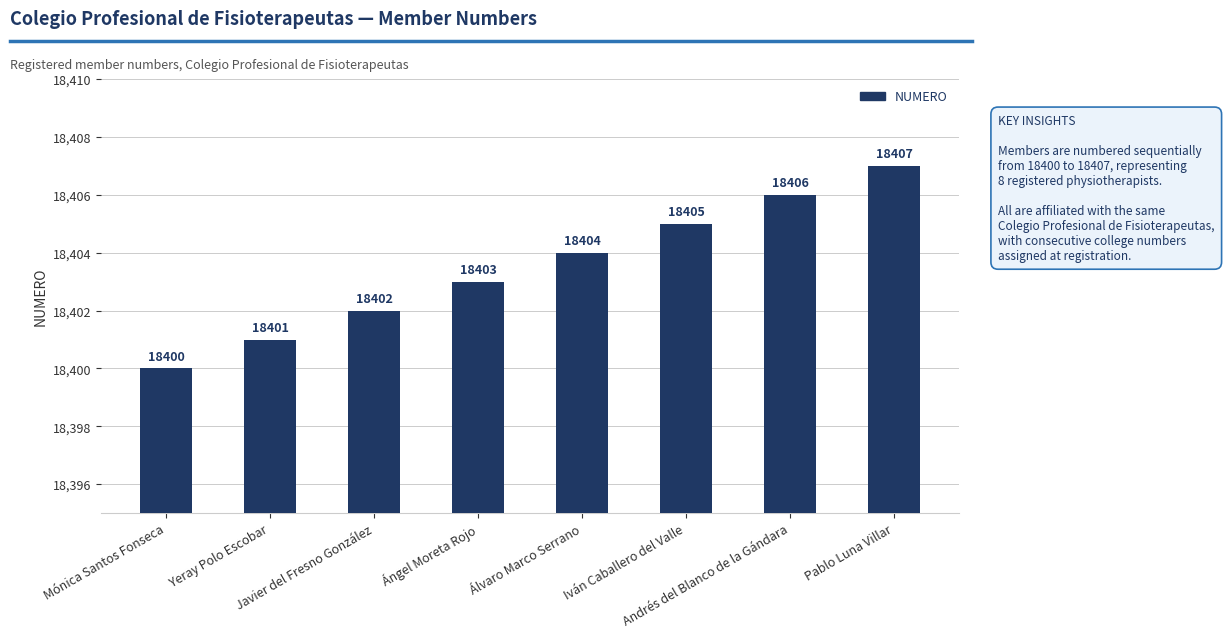

What is the maximum value shown in the chart?

18407